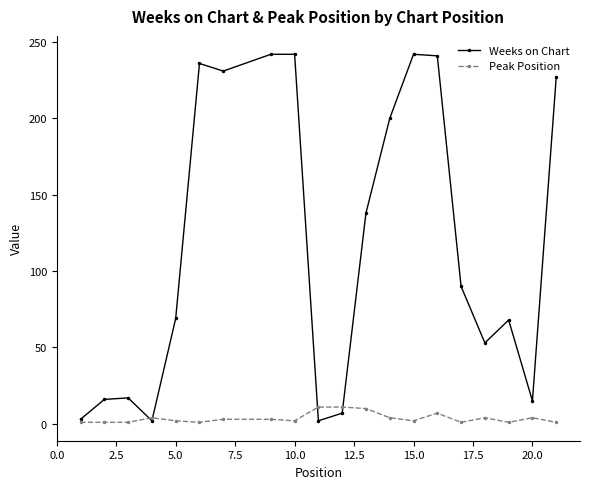

What is the sum of all Weeks on Chart values?

2341